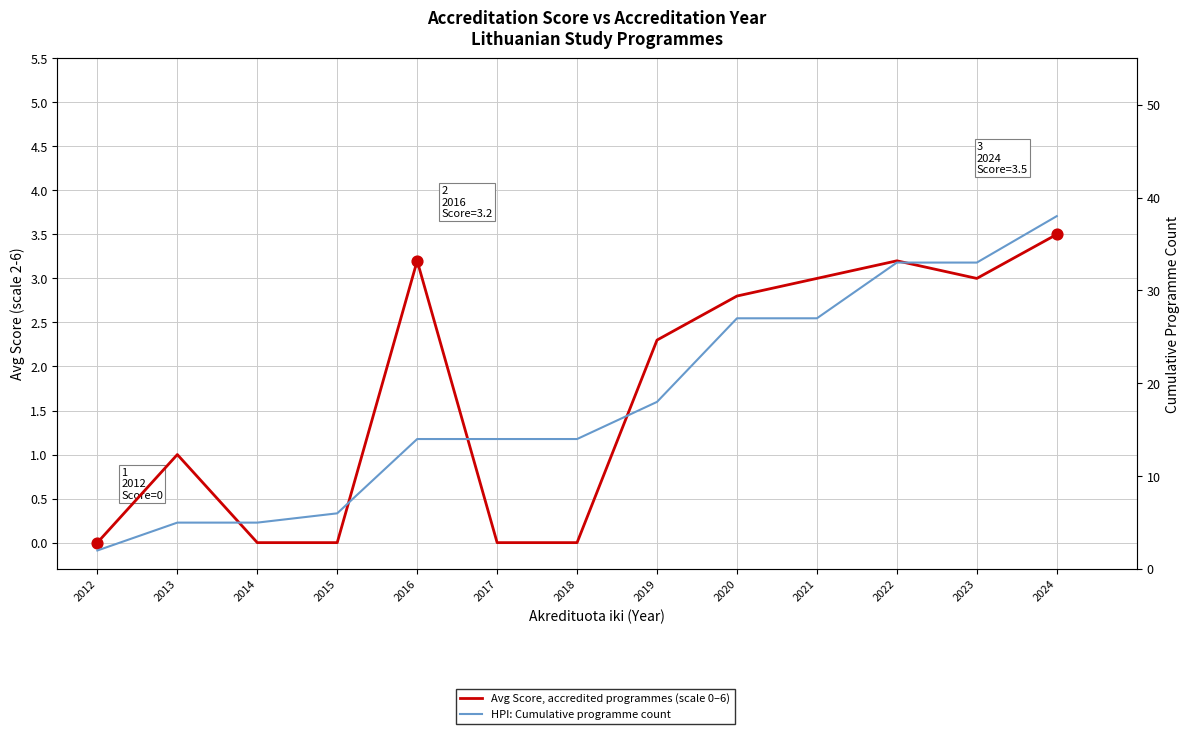

Which series has the largest total across all categories?

HPI: Cumulative programme count